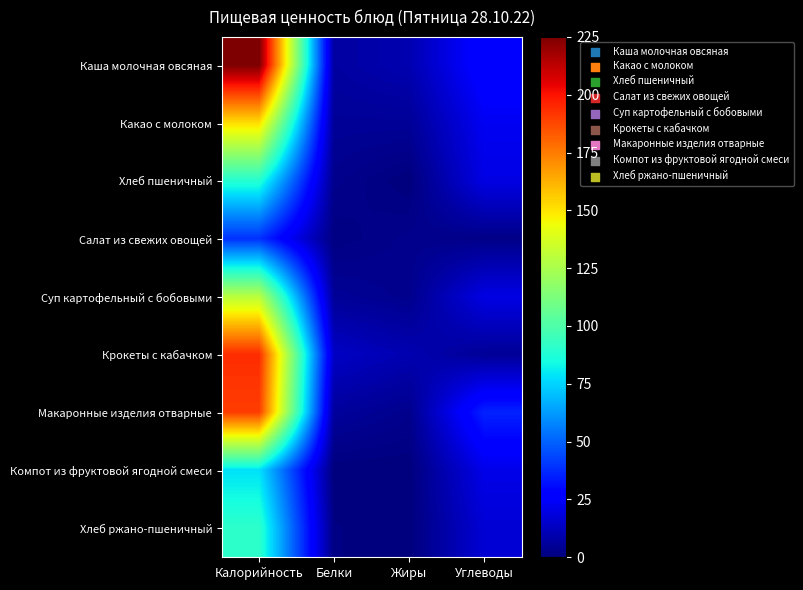

At Жиры, list the series in order from smallest to largest.

Хлеб пшеничный, Компот из фруктовой ягодной смеси, Хлеб ржано-пшеничный, Салат из свежих овощей, Суп картофельный с бобовыми, Макаронные изделия отварные, Какао с молоком, Каша молочная овсяная, Крокеты с кабачком